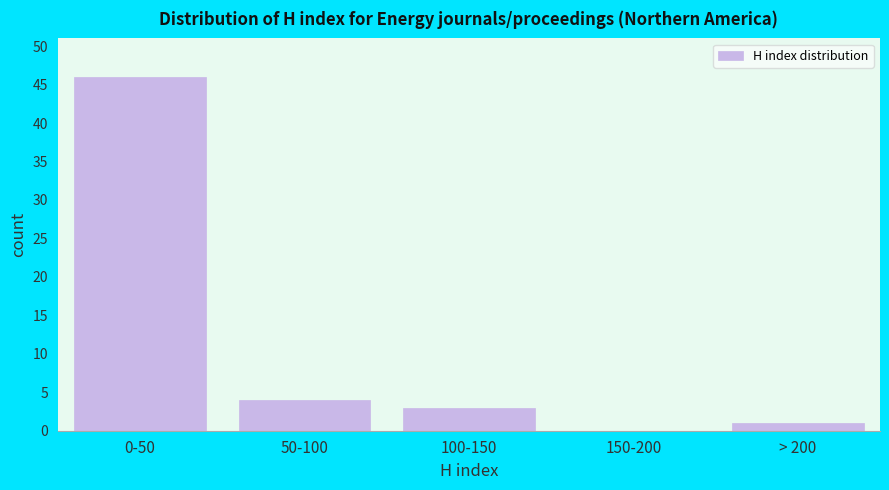

Reading left to right, what are all the values shown in this chart?

0-50=46	50-100=4	100-150=3	150-200=0	> 200=1